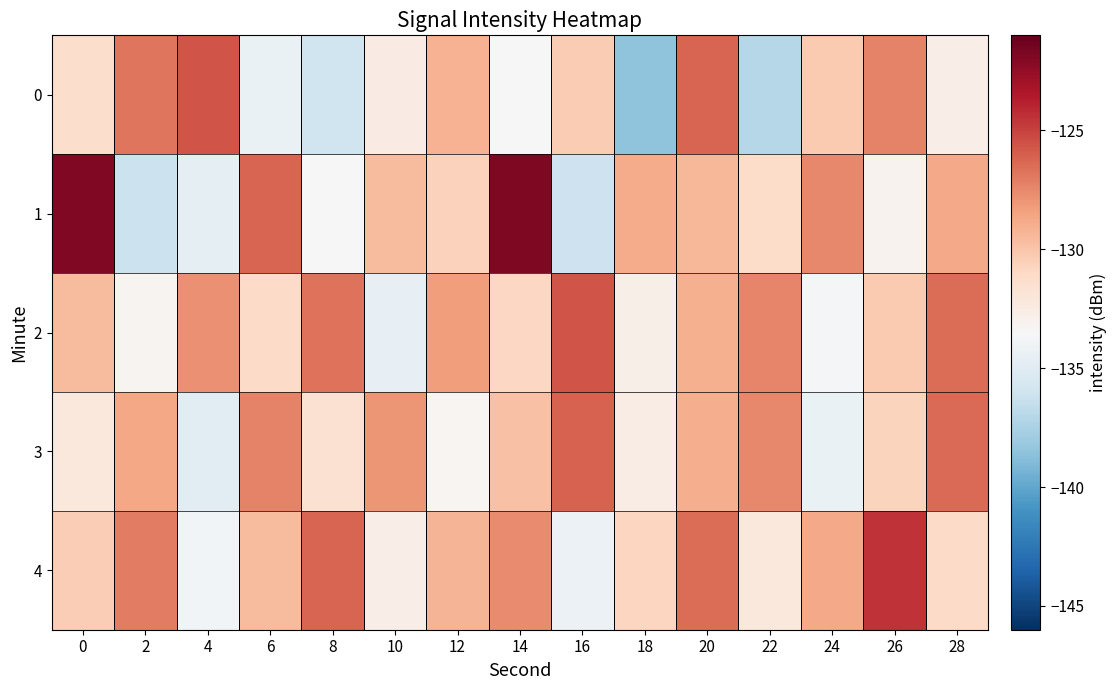

Reading right to left, what are all the values shown in this chart?

0: 28=-132.7	26=-127.3	24=-130.2	22=-137.1	20=-126.2	18=-138.5	16=-130.4	14=-133.5	12=-129.2	10=-132.5	8=-136.0	6=-134.4	4=-125.7	2=-126.9	0=-131.3
1: 28=-128.8	26=-133.1	24=-127.5	22=-131.2	20=-129.3	18=-128.9	16=-136.1	14=-121.8	12=-130.6	10=-129.6	8=-133.6	6=-126.2	4=-134.6	2=-136.2	0=-121.9
2: 28=-126.5	26=-130.2	24=-133.7	22=-127.4	20=-129.1	18=-132.8	16=-125.6	14=-130.9	12=-128.3	10=-134.5	8=-126.7	6=-131.1	4=-127.8	2=-133.2	0=-129.5
3: 28=-126.4	26=-130.7	24=-134.3	22=-127.5	20=-129.0	18=-132.6	16=-126.1	14=-129.8	12=-133.3	10=-128.0	8=-131.6	6=-127.3	4=-134.9	2=-128.7	0=-132.2
4: 28=-131.1	26=-124.5	24=-128.8	22=-132.2	20=-126.5	18=-130.8	16=-134.2	14=-127.6	12=-129.3	10=-132.7	8=-126.2	6=-129.5	4=-133.8	2=-127.1	0=-130.4